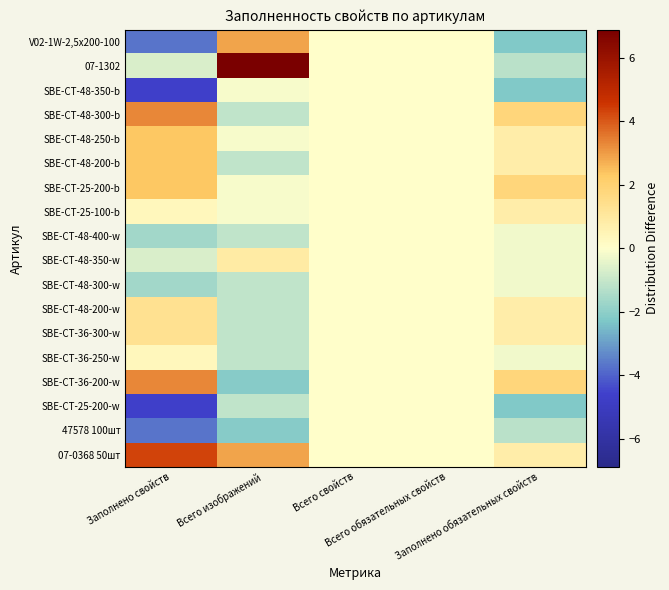

What is the maximum value shown in the chart?

6.9